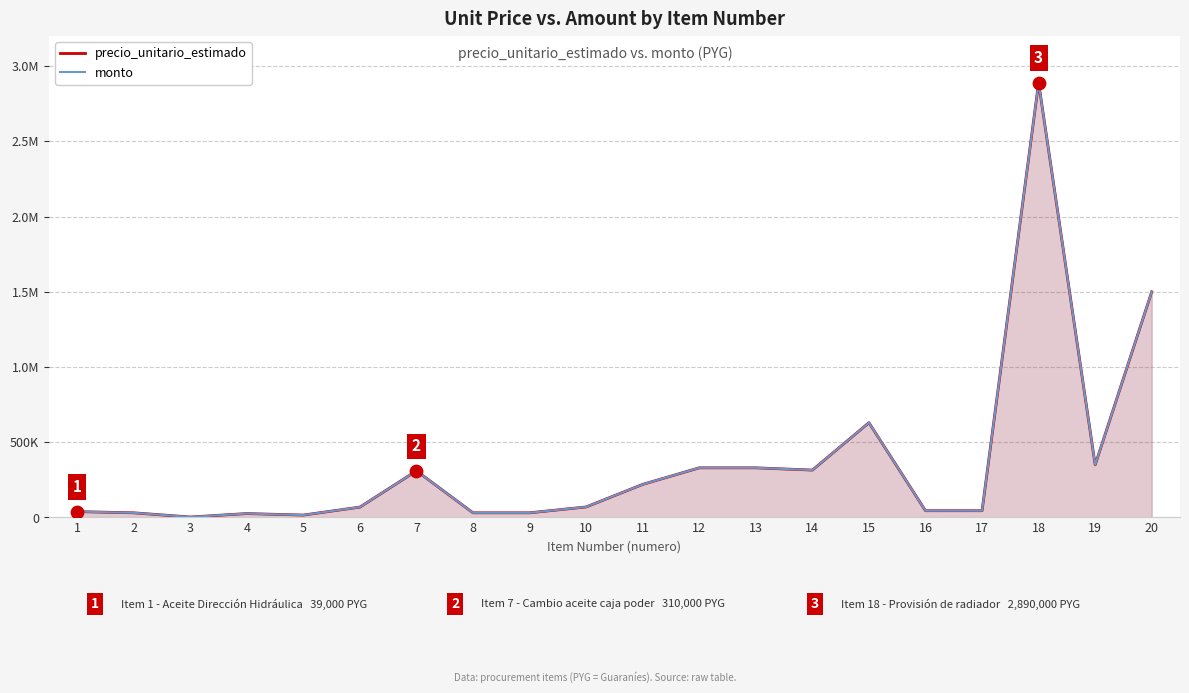

Is the value of precio_unitario_estimado at 10 greater than the value of monto at 18?

No